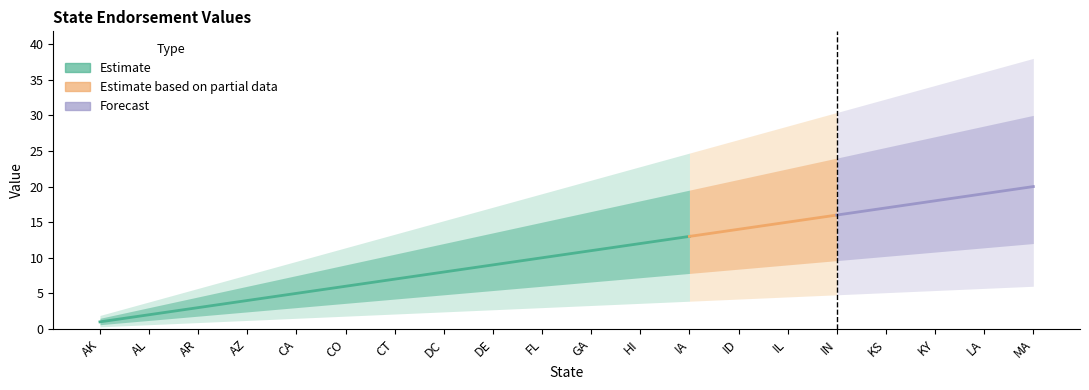

What is the label of the 20th point from the left?

MA